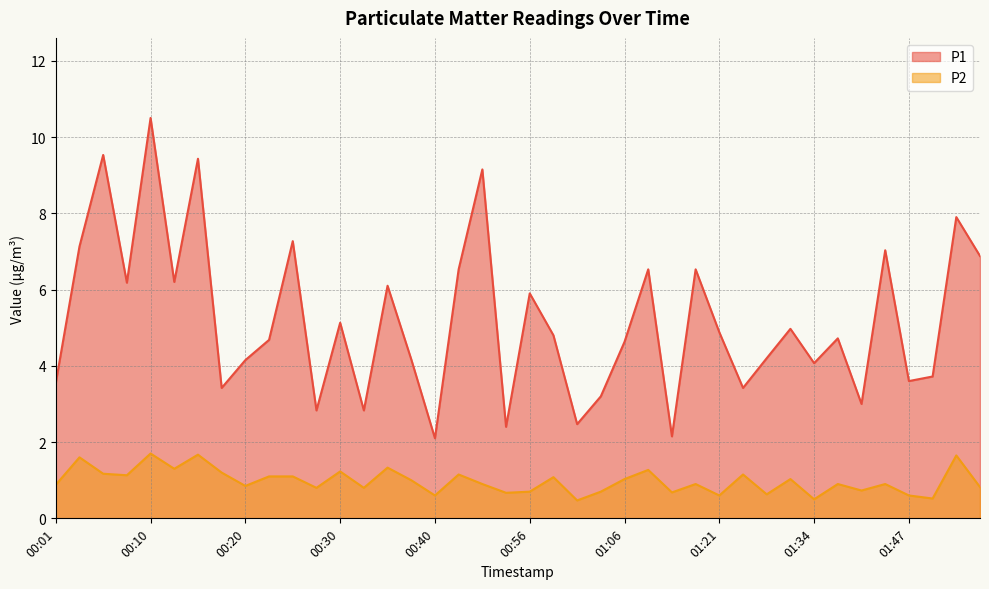

True or false: P2 and P1 intersect in this chart.

False